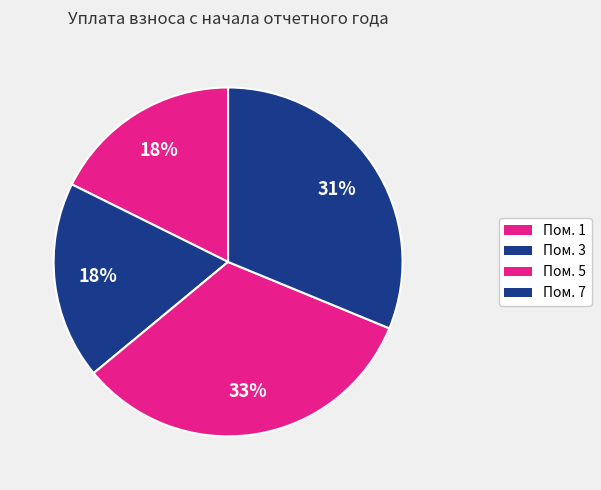

Count the number of slices in the pie.

4